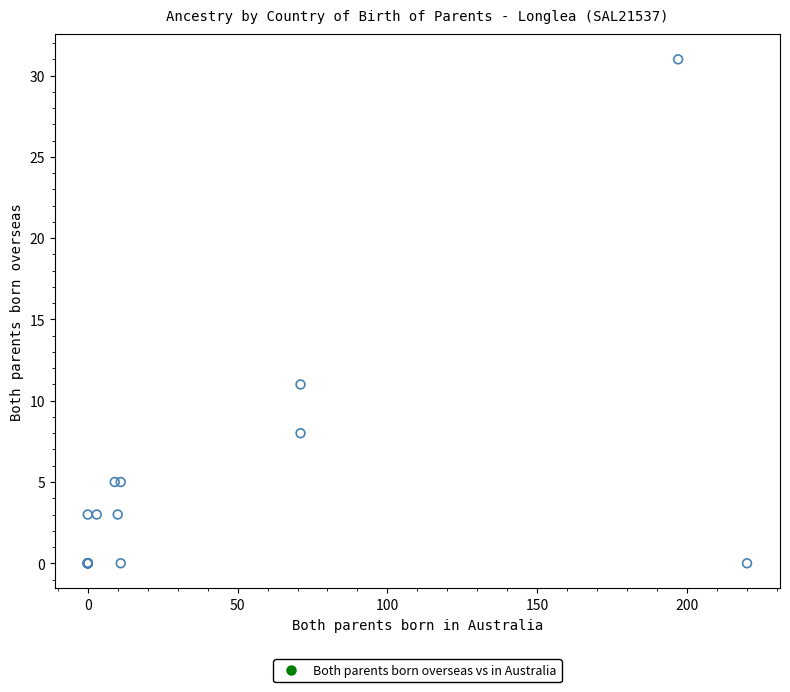

What Y value in the scatter plot is closest to 15?

11